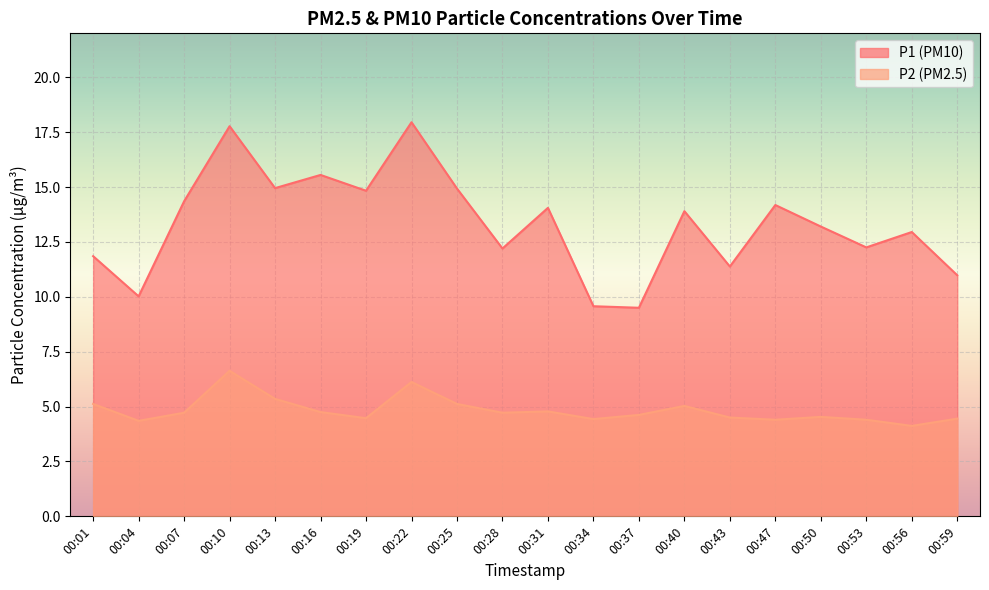

True or false: P2 and P1 cross at least once.

False